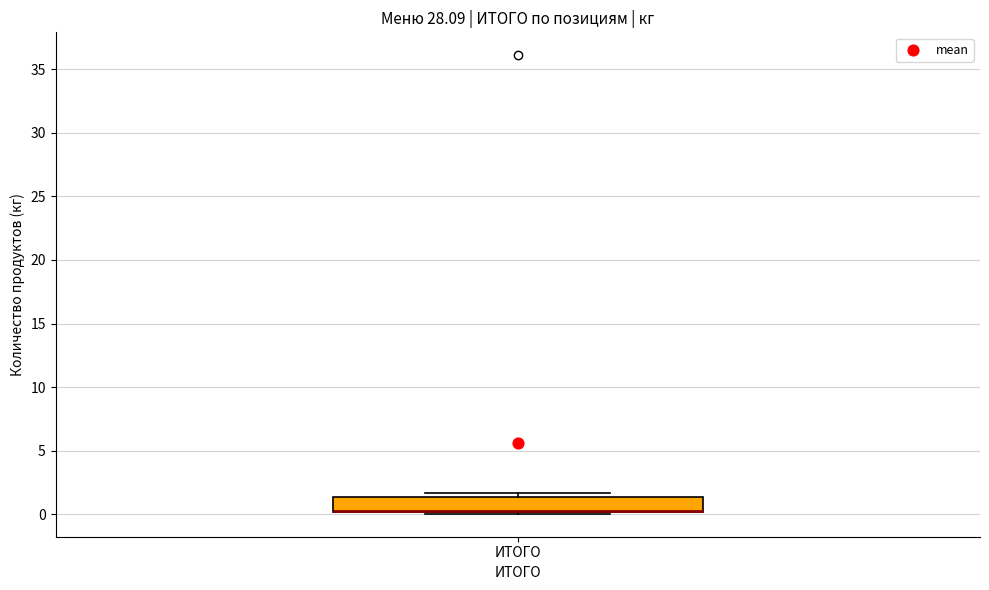

Transcribe this box plot: give where the median line is, the range the box spans, and where the two whiskers end, as read against the y-axis. The values are not printed on the chart, so give them approximately, as read against the axis.

median 0.5 (drawn on the box's lower edge), box 0.0 to 1.5, whiskers 0.0 to 1.5 (just above the box's upper edge)